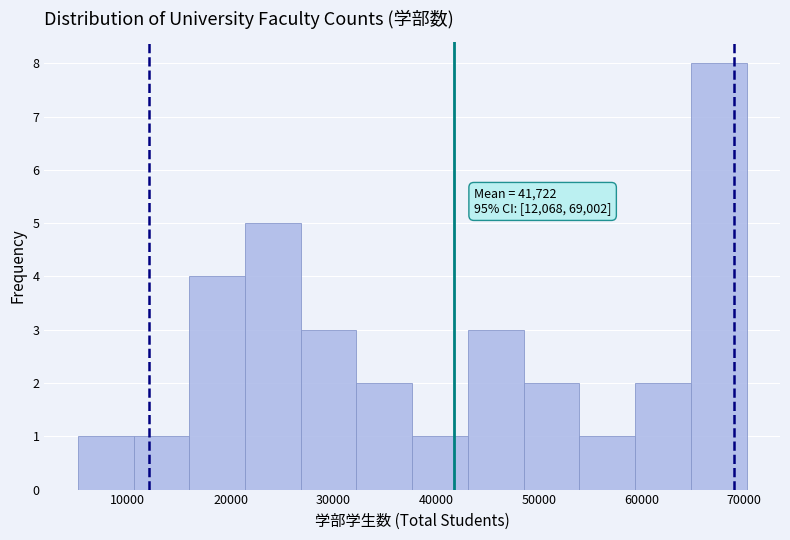

Which range on the x-axis has the tallest bar?

65000 to 70000